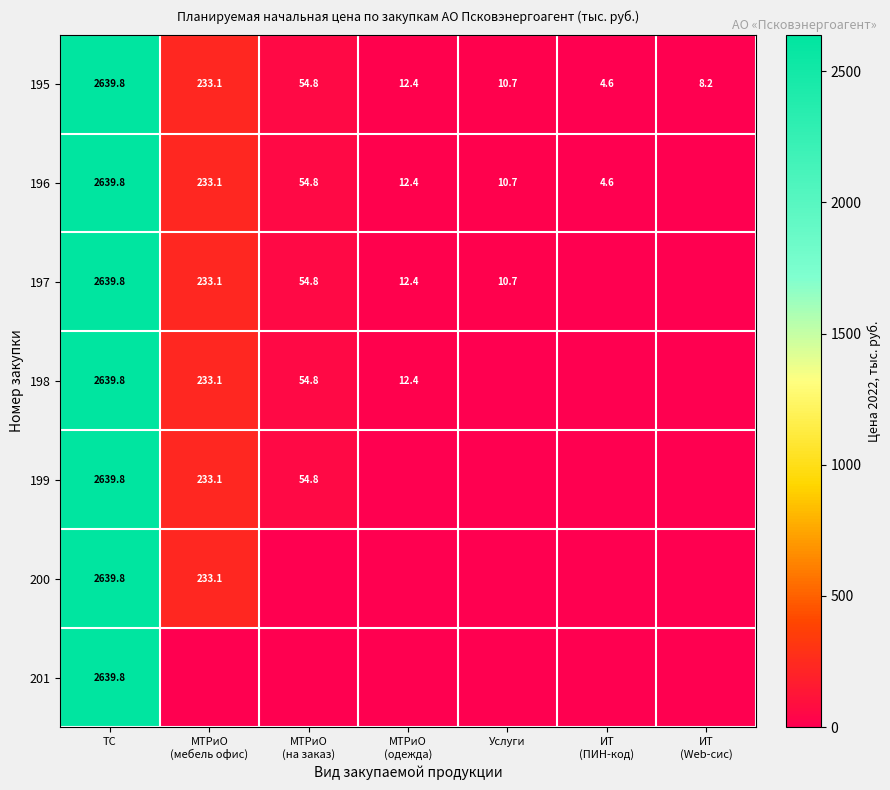

True or false: 197 has a value of 1227.9 at ТС.

False